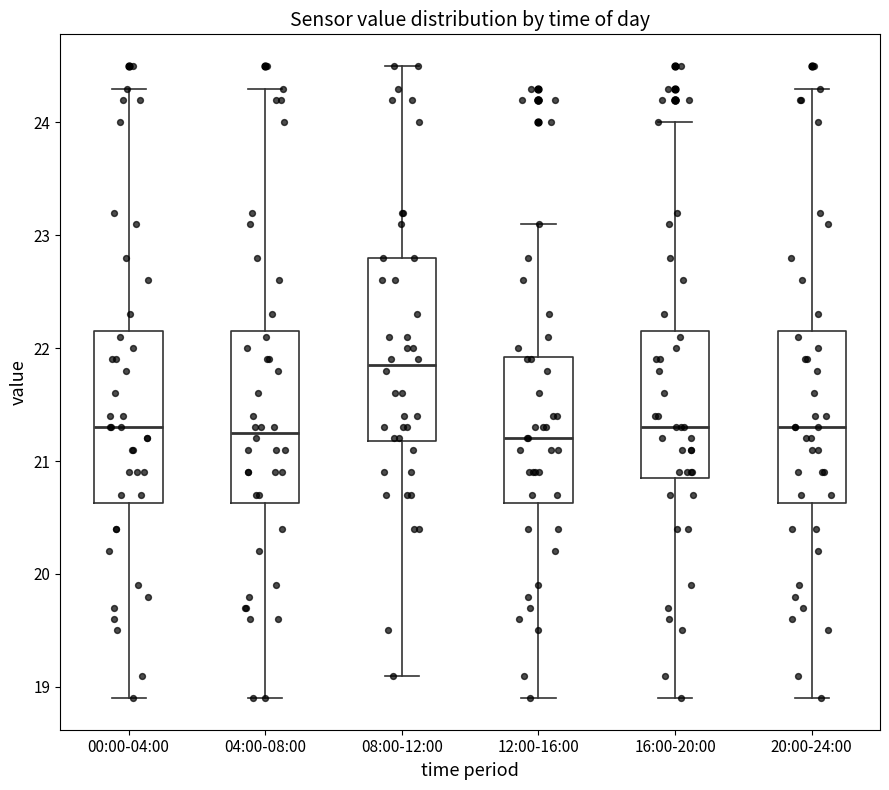

Where does the median line of the box for 16:00-20:00 sit on the y-axis? The values are not printed on the chart, so give them approximately, as read against the axis.

21.3